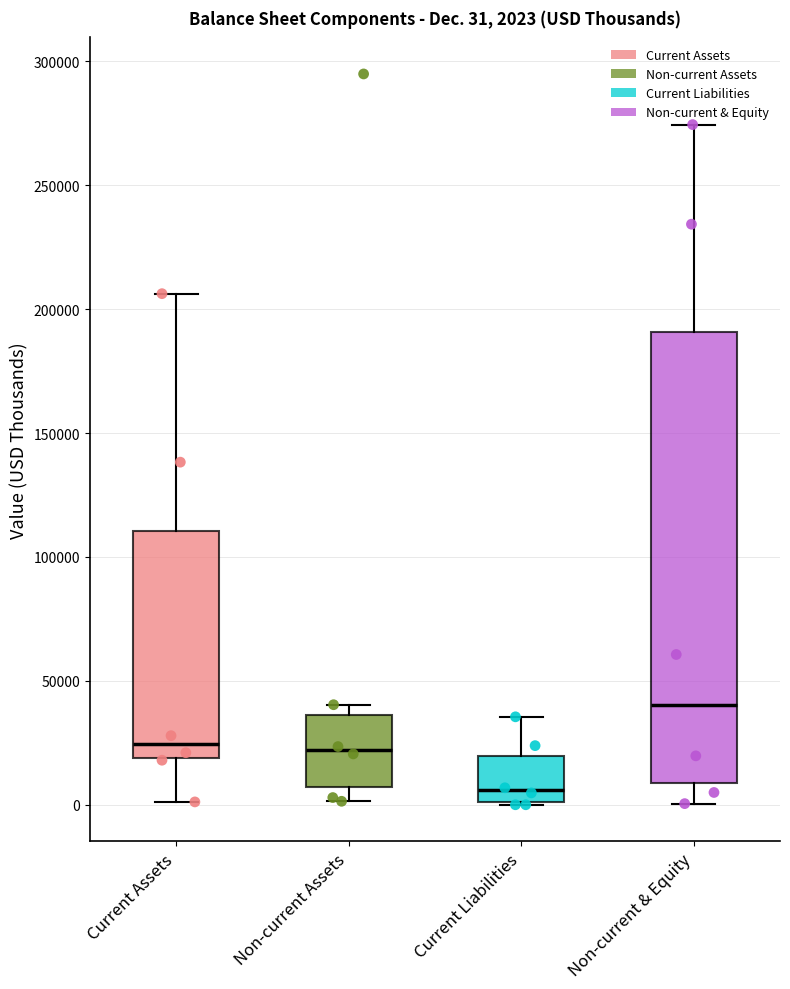

Which box's median line is the lowest?

Current Liabilities